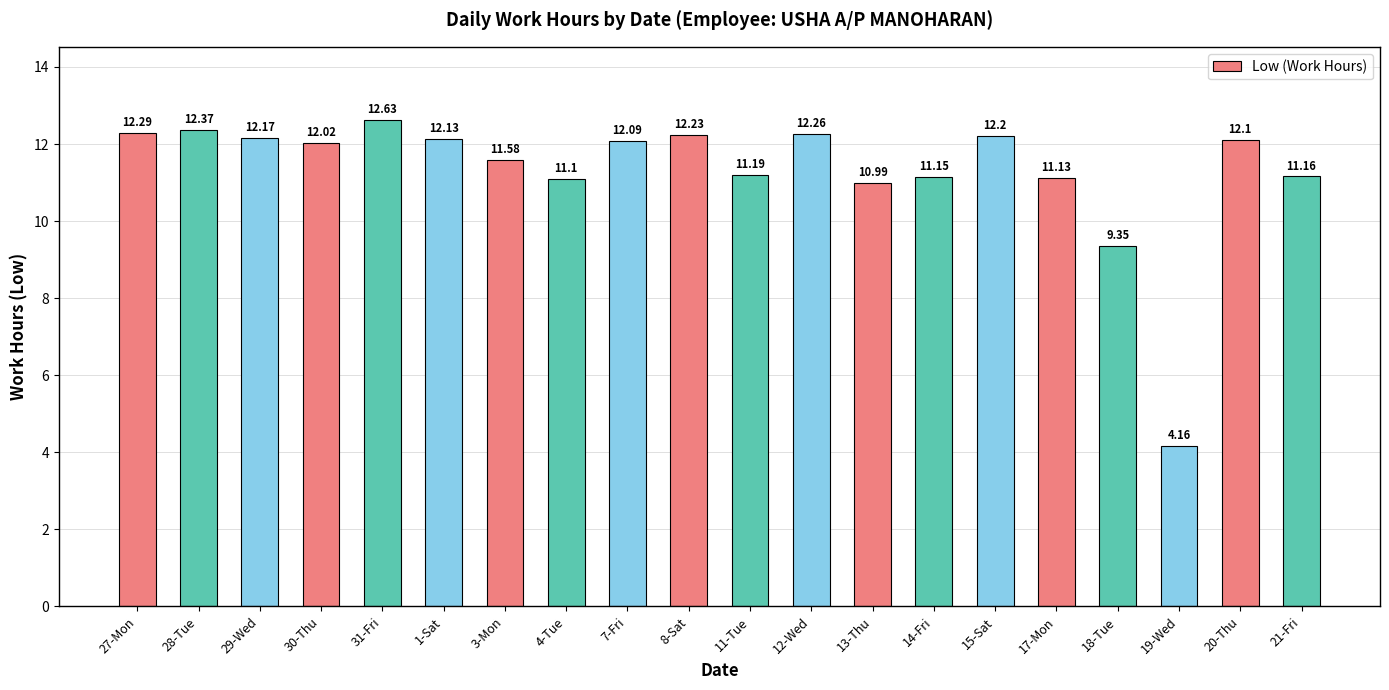

What is the average value?

11.3